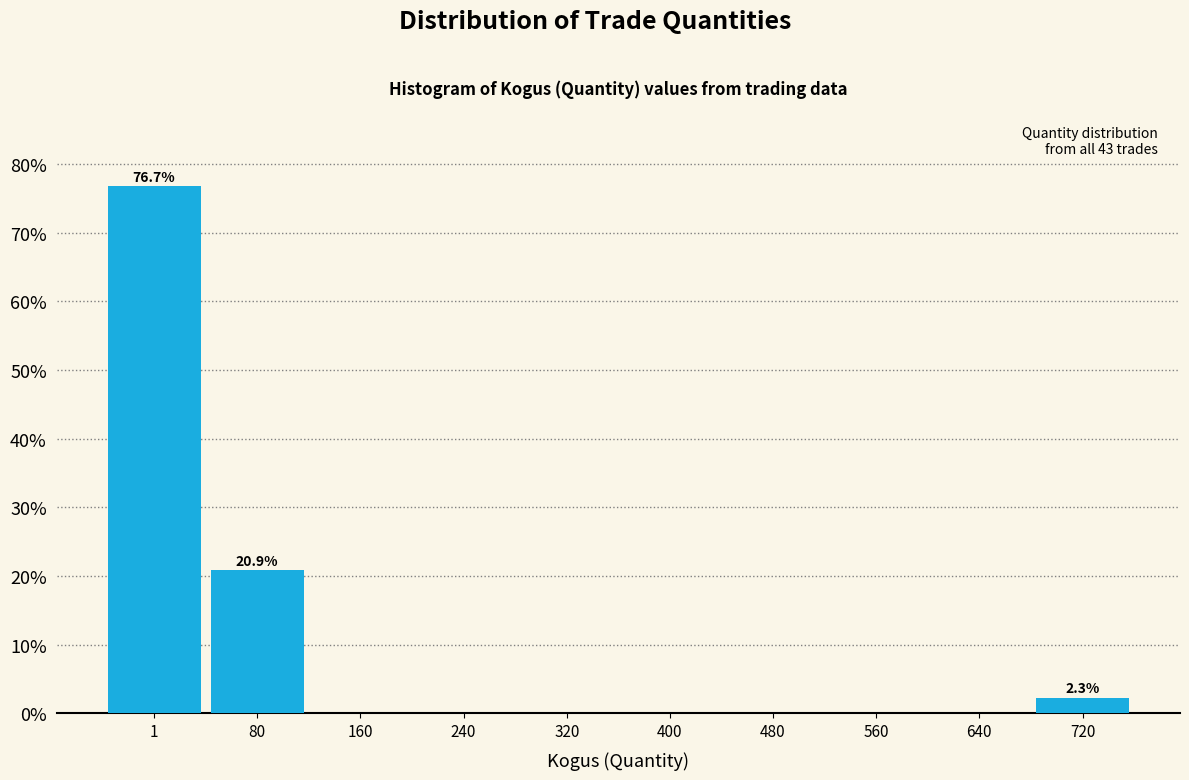

Reading left to right, transcribe all the data shown in this chart.

1=76.7	80=20.9	160=0.0	240=0.0	320=0.0	400=0.0	480=0.0	560=0.0	640=0.0	720=2.3